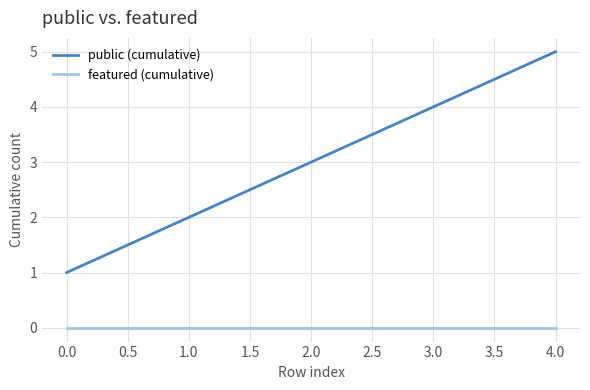

Which series has the largest total across all categories?

public (cumulative)